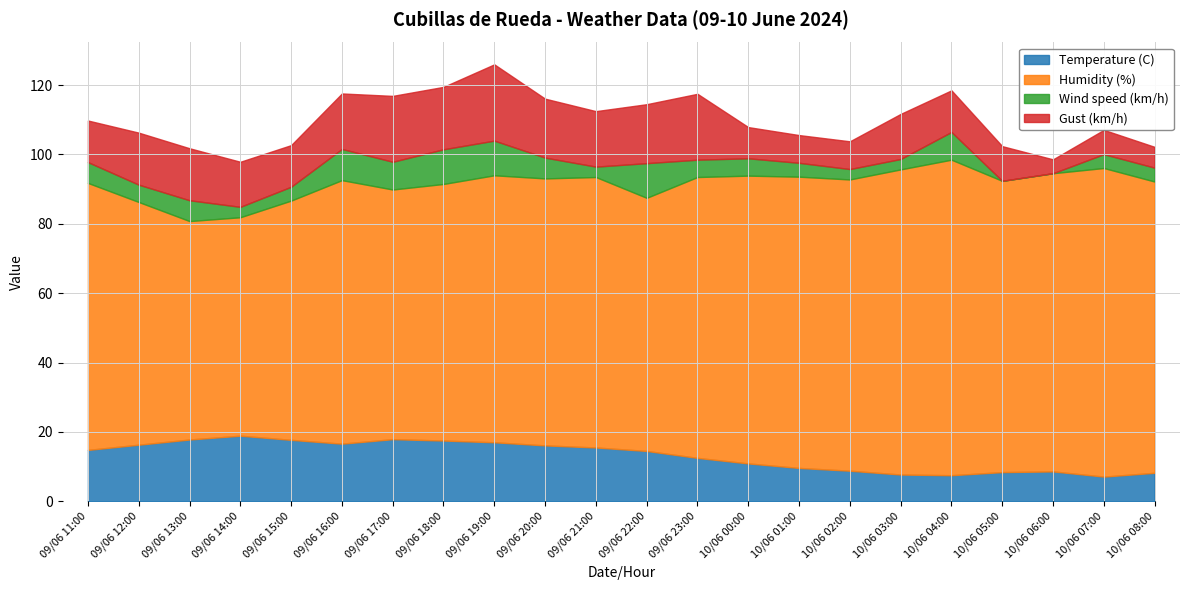

Does the chart display data point markers on the line(s)?

No